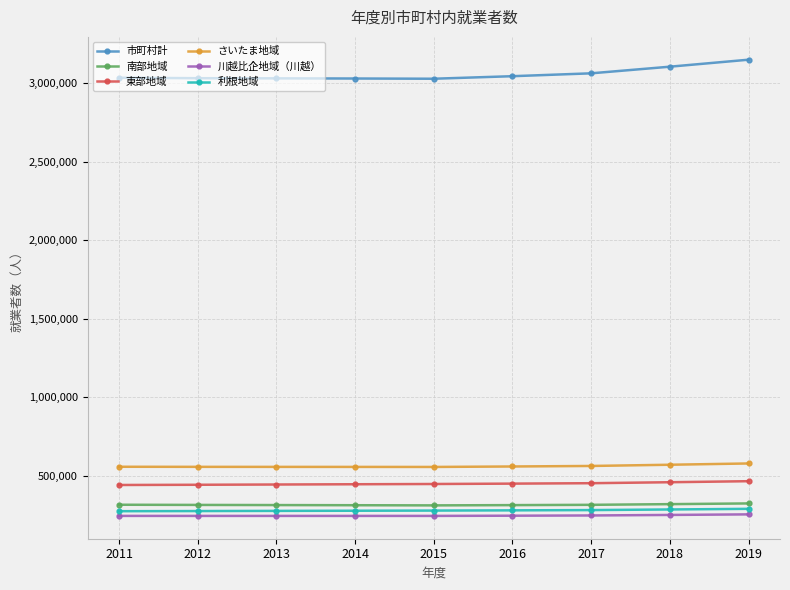

How many series are shown in this chart?

6